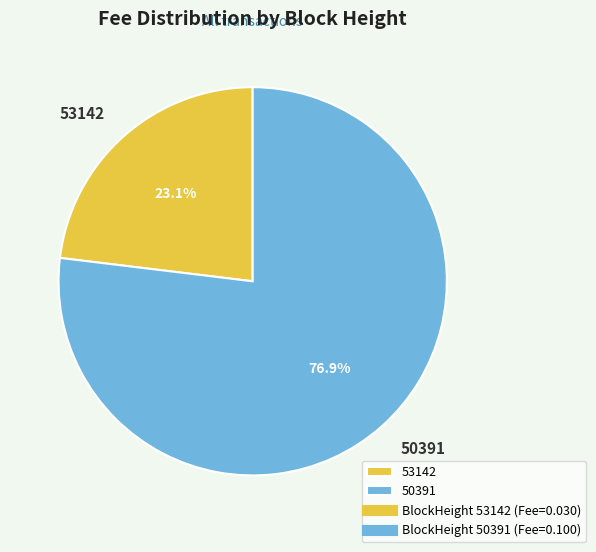

Is there a majority slice in this chart?

Yes